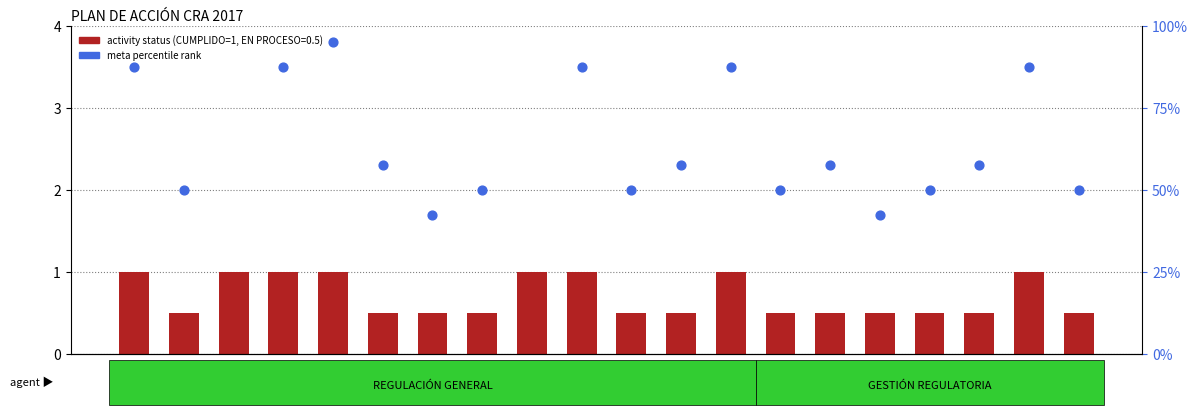

Is the value of activity status (1=CUMPLIDO, 0.5=EN PROCESO) at SR15 greater than the value of meta value (percentile rank) at SR17?

No